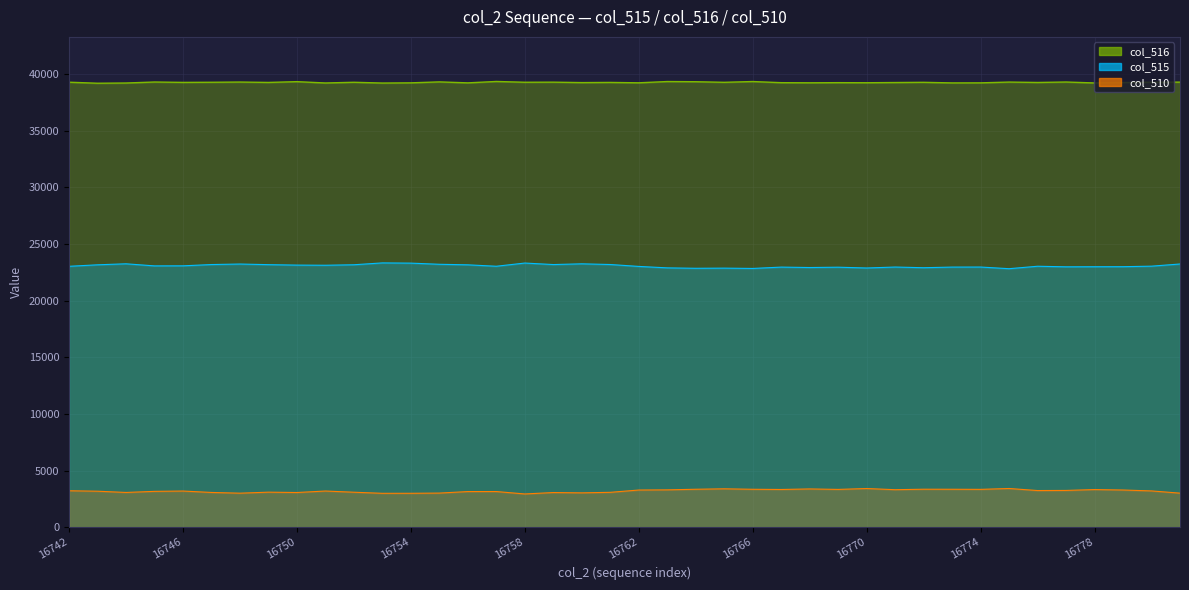

At which category is the sum across all series the highest?

16742